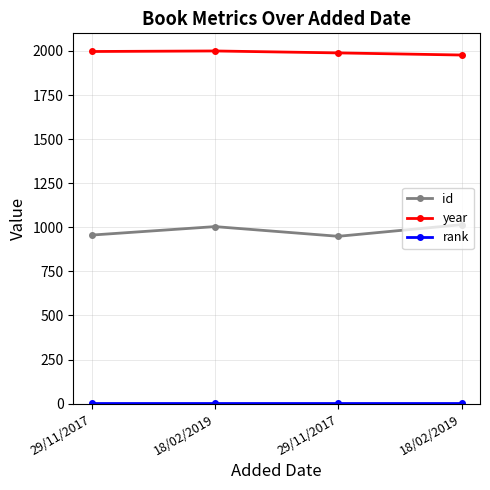

Does the chart have visible grid lines?

Yes